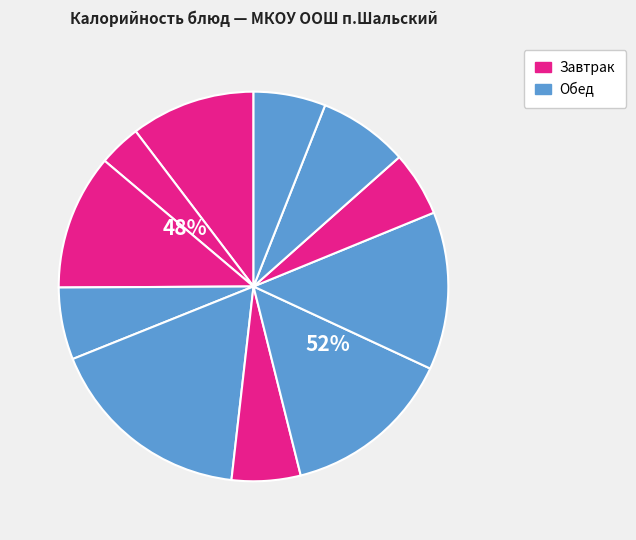

What is the change in value from Птица отварная to Рис отварной?

-71